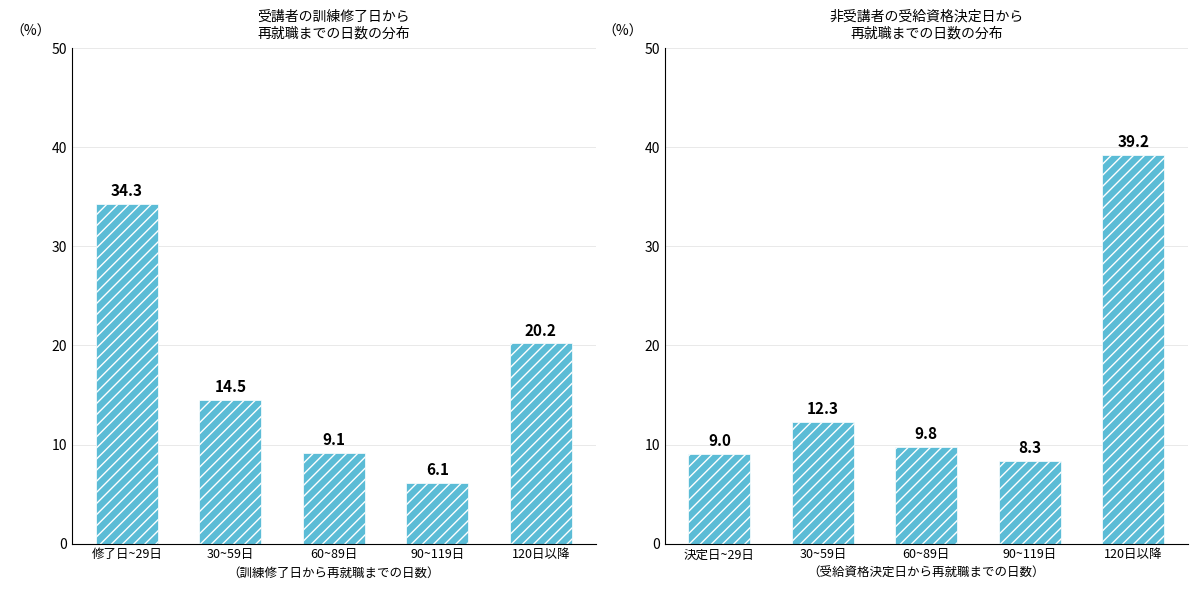

The 非受講者 series shows 19.0 at 30~59日. True or false?

False